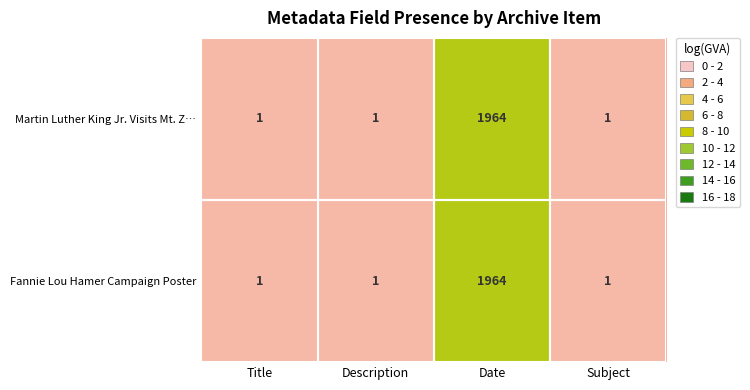

The Martin Luther King Jr. Visits Mt. Z… series shows 717 at Date. True or false?

False